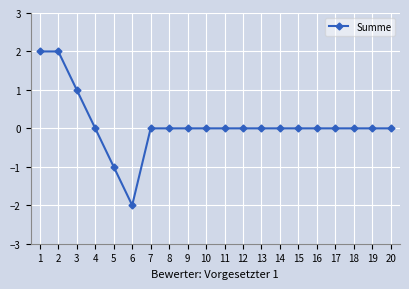

What is the greatest value displayed?

2